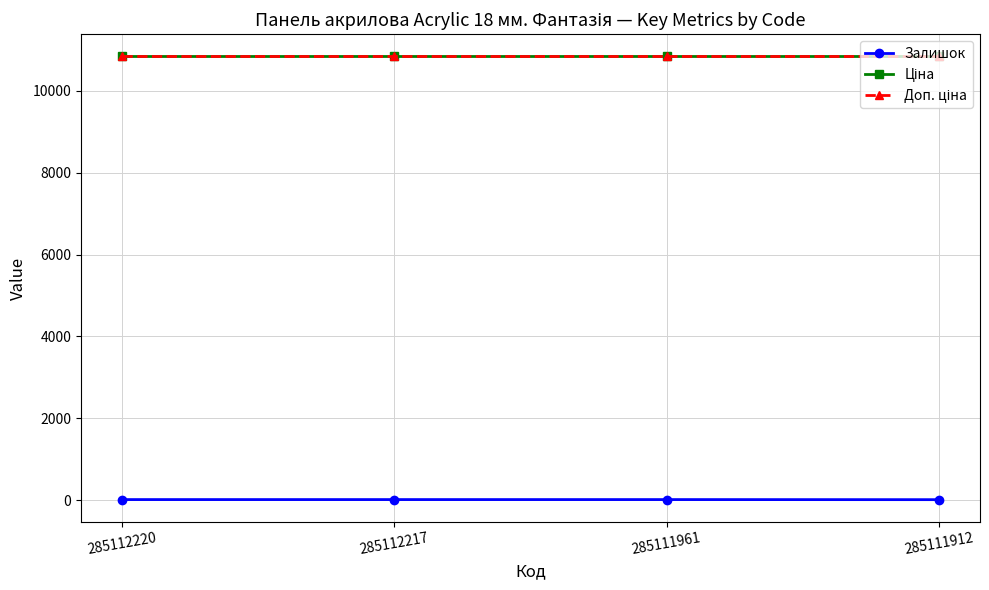

List the series in order of their peak value, lowest first.

Залишок, Ціна, Доп. ціна